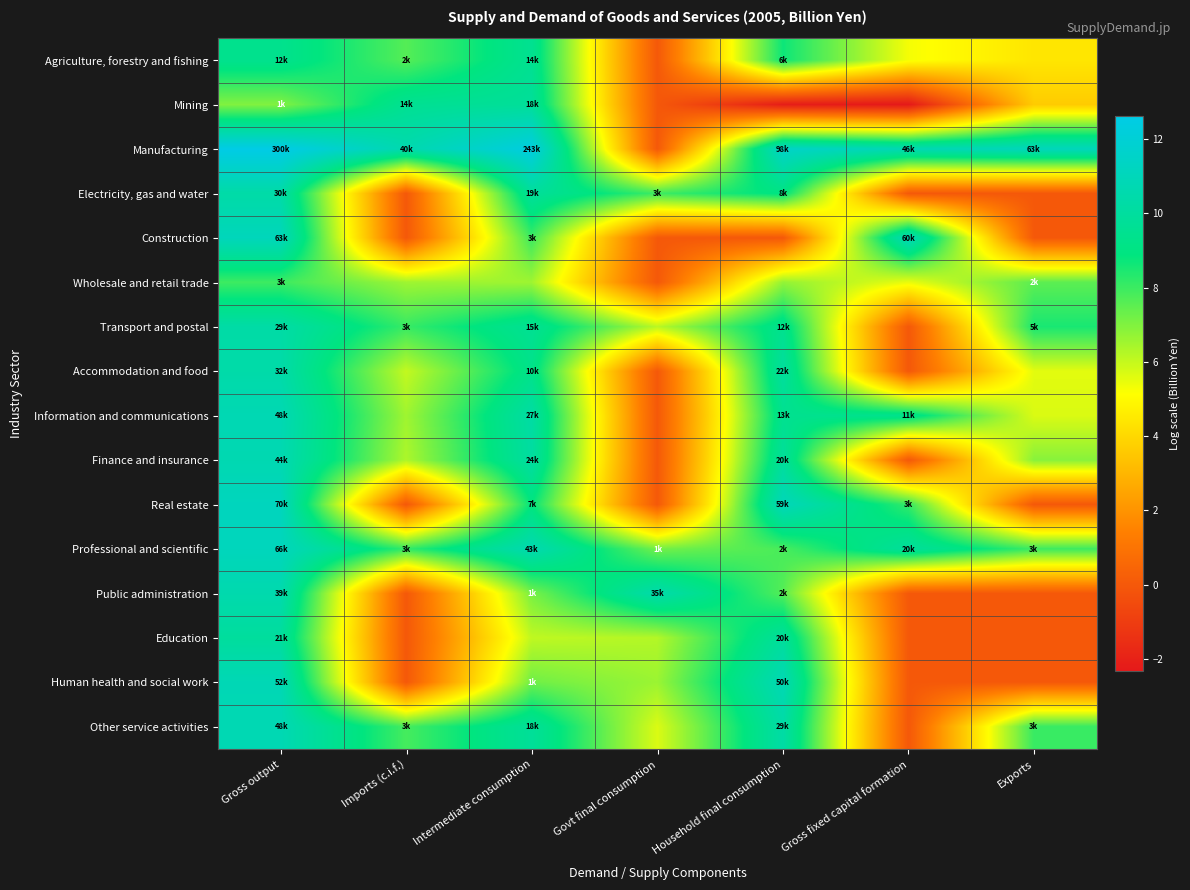

Rank the series by their maximum value, from lowest to highest.

Wholesale and retail trade, Agriculture, forestry and fishing, Mining, Education, Transport and postal, Electricity, gas and water, Accommodation and food, Public administration, Finance and insurance, Other service activities, Information and communications, Human health and social work, Construction, Professional and scientific, Real estate, Manufacturing